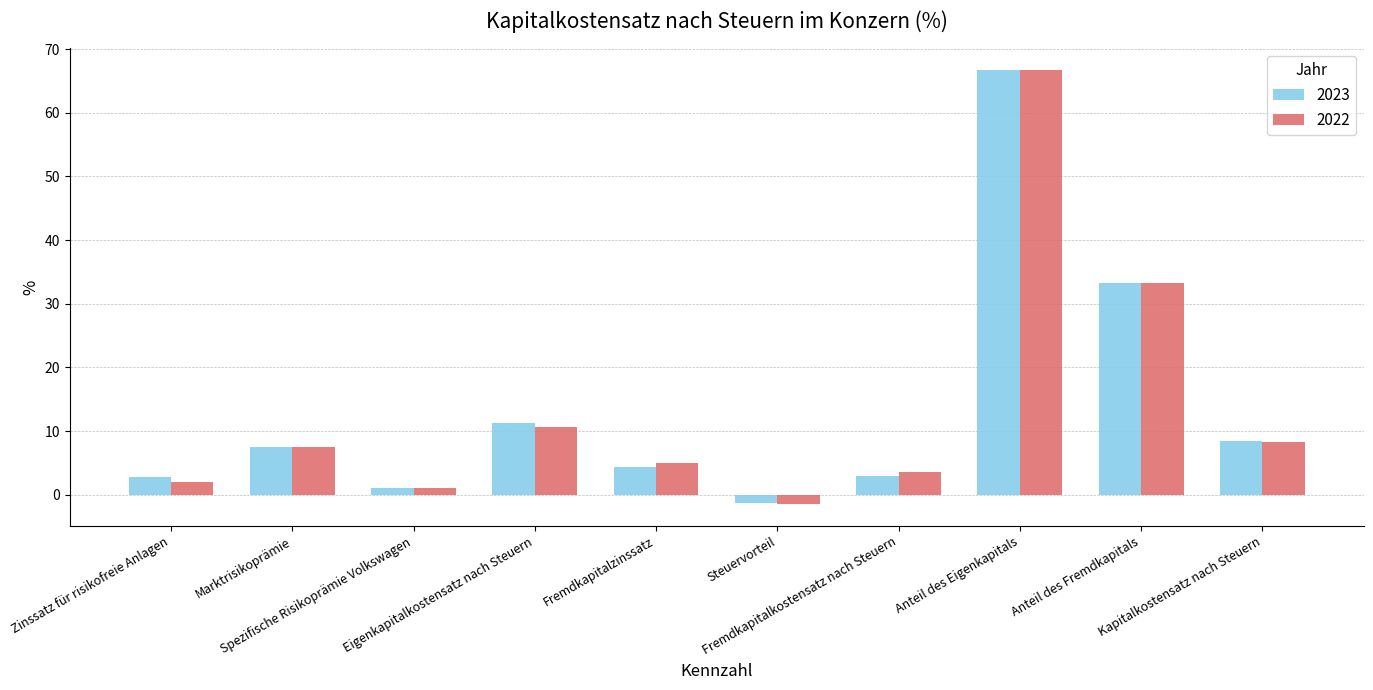

What is the sum of all 2023 values?

136.9